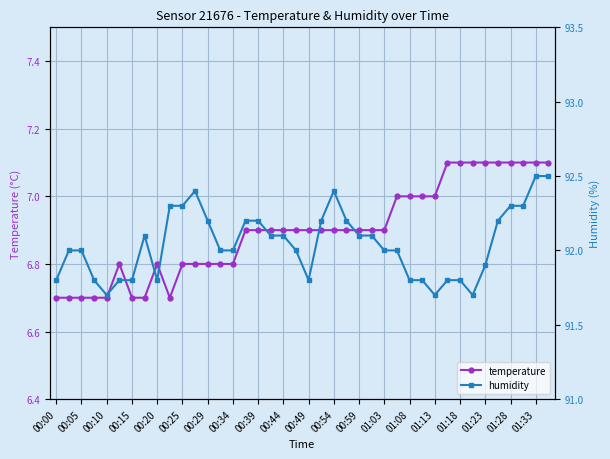

How many interior local peaks does the humidity series have?

3